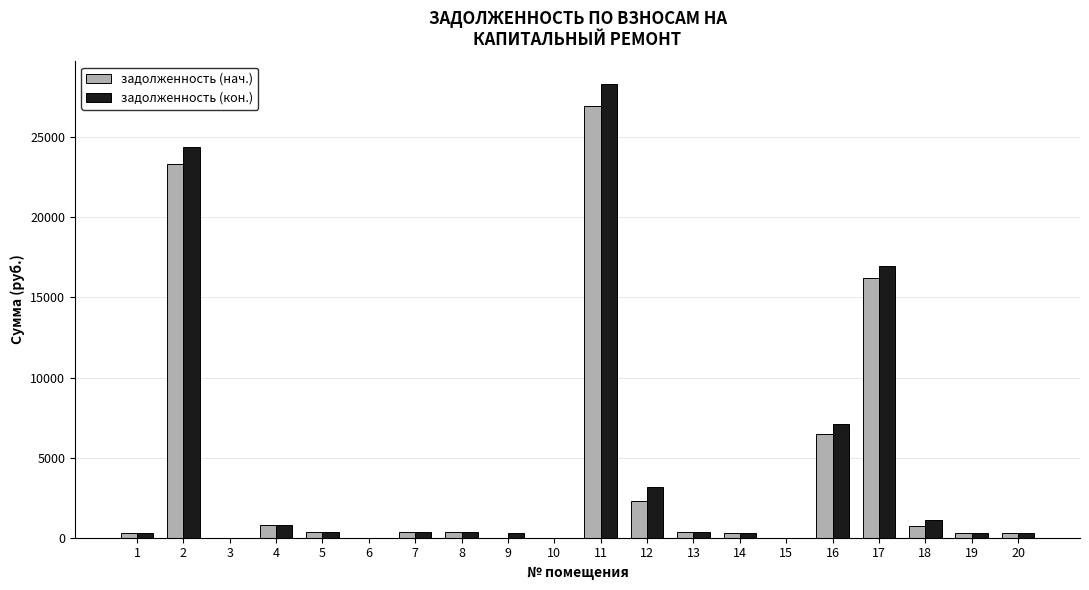

Between 12 and 15, which series saw the biggest shift?

задолженность (кон.)